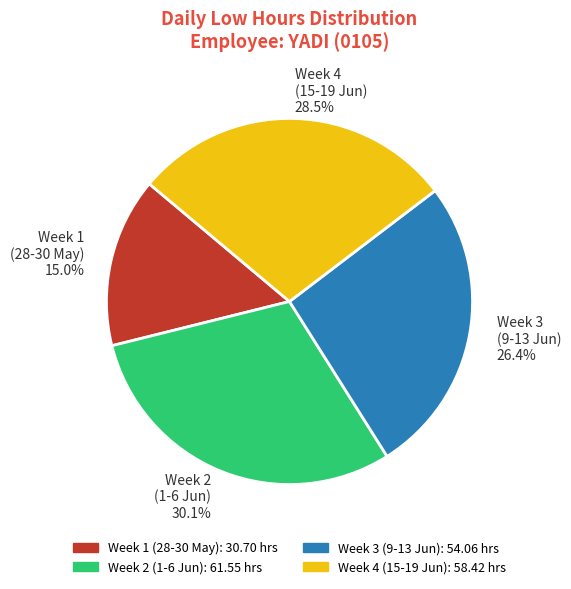

To the nearest percent, what is the average slice percentage?

25%